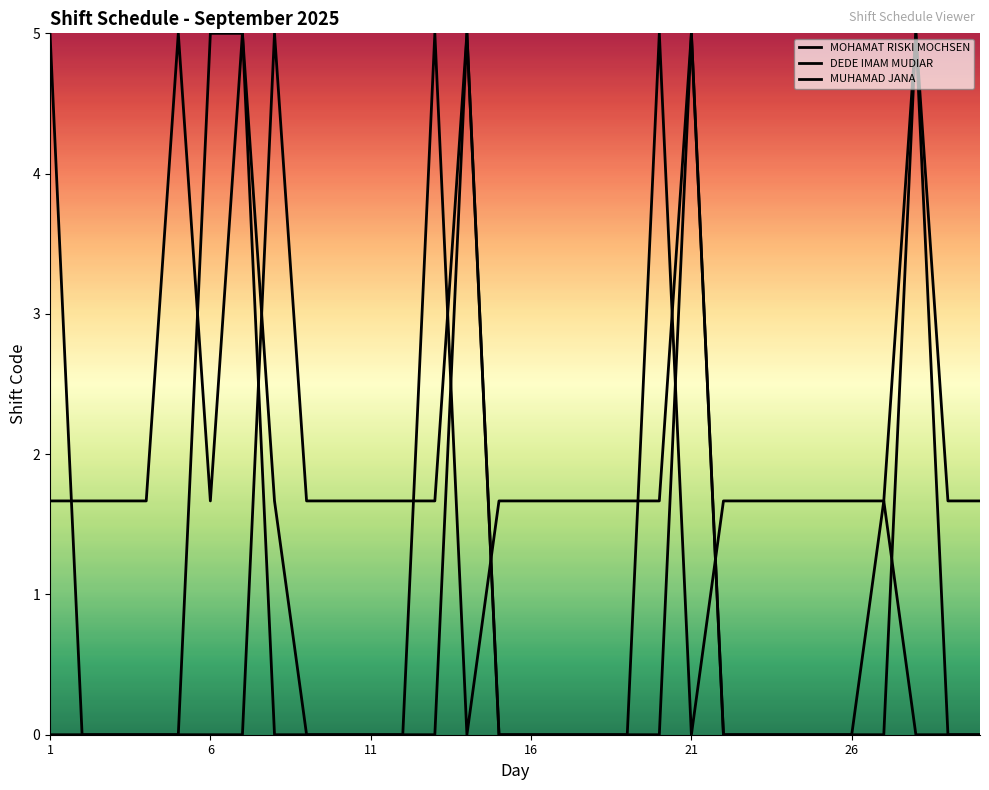

At which label is MUHAMAD JANA closest to 2?

1